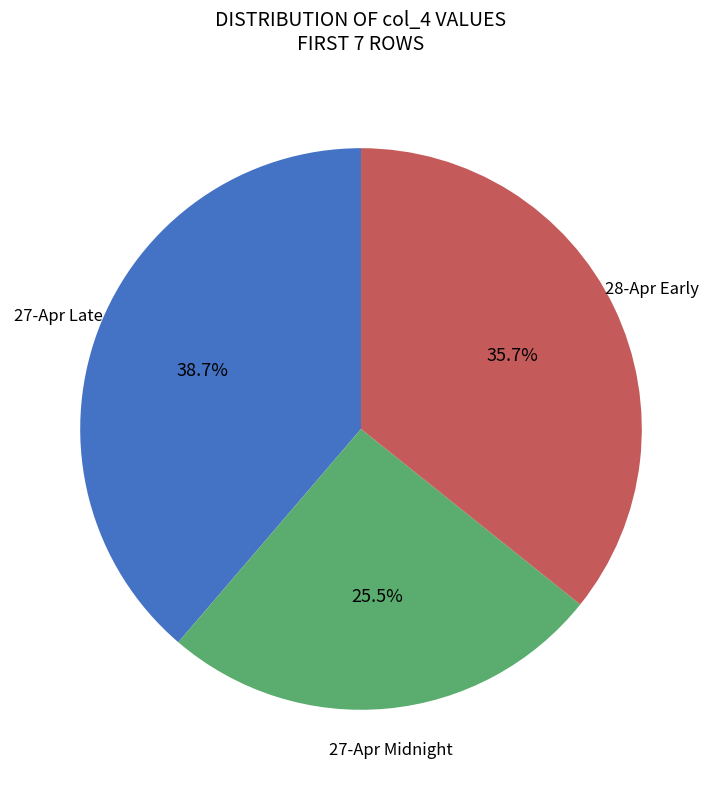

Is there a majority slice in this chart?

No